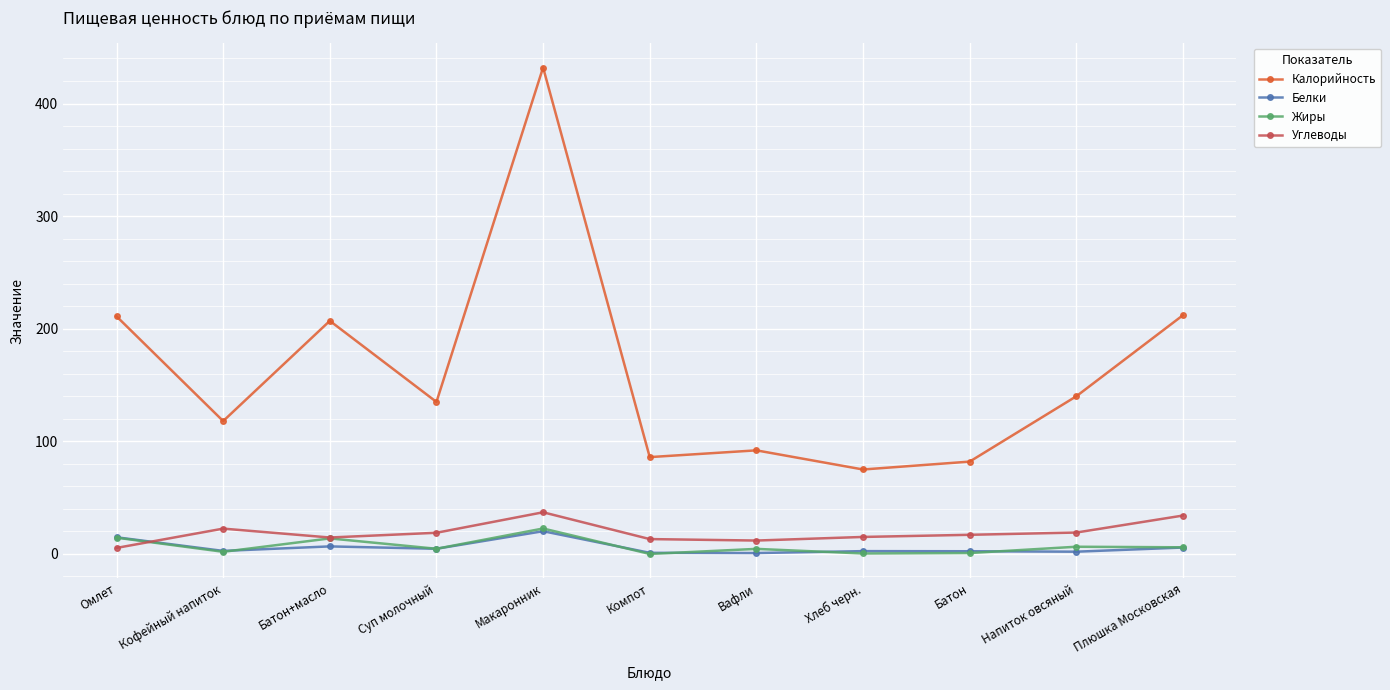

What is the difference between the Жиры values at Хлеб черн. and Компот?

0.4